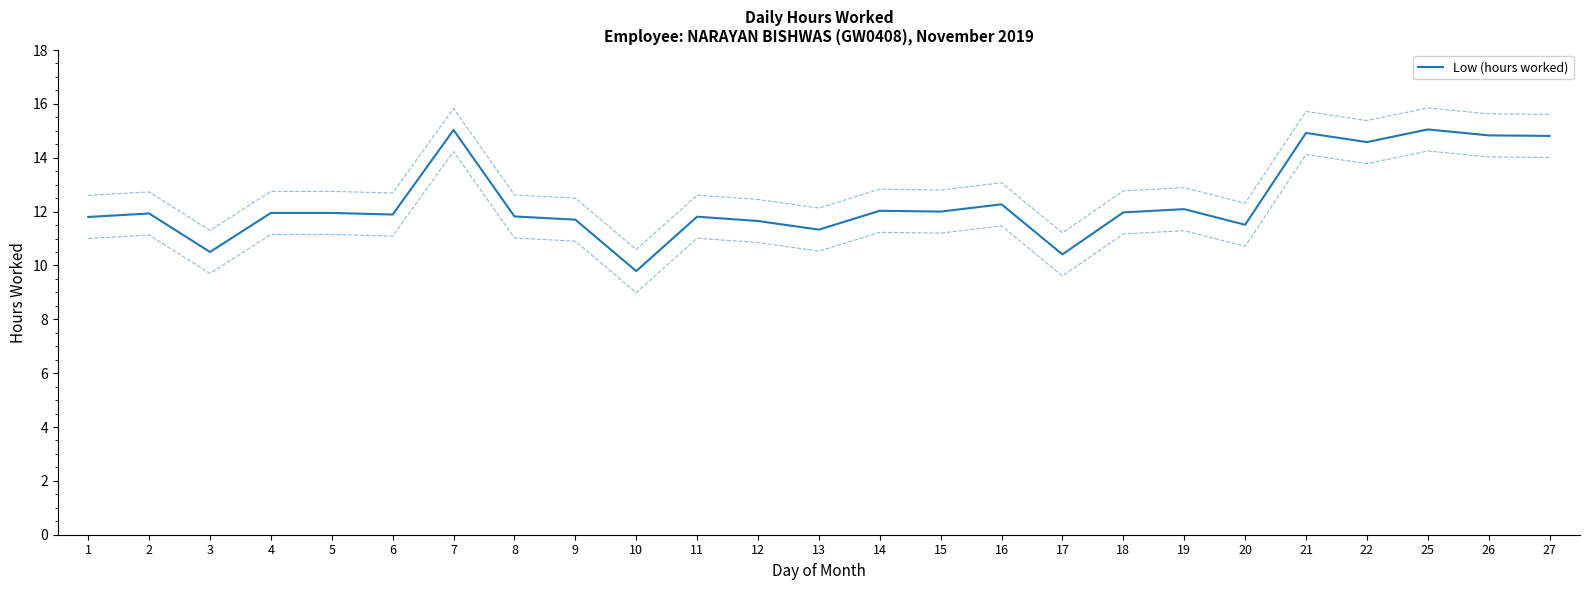

True or false: there are more than 2 points higher than both neighbors.

True